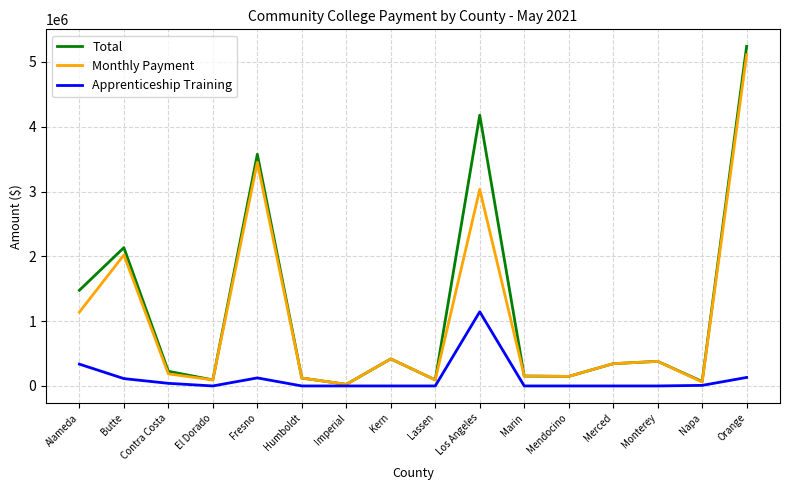

The value of Monthly Payment at Orange is 2128370. True or false?

False